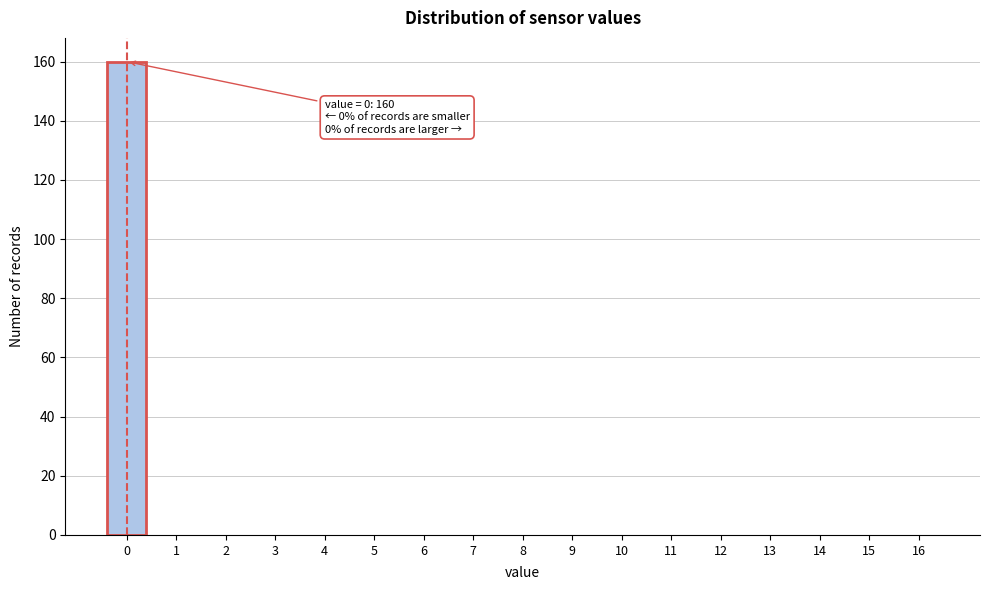

Reading left to right, list all the values displayed in this chart.

0=160	1=0	2=0	3=0	4=0	5=0	6=0	7=0	8=0	9=0	10=0	11=0	12=0	13=0	14=0	15=0	16=0